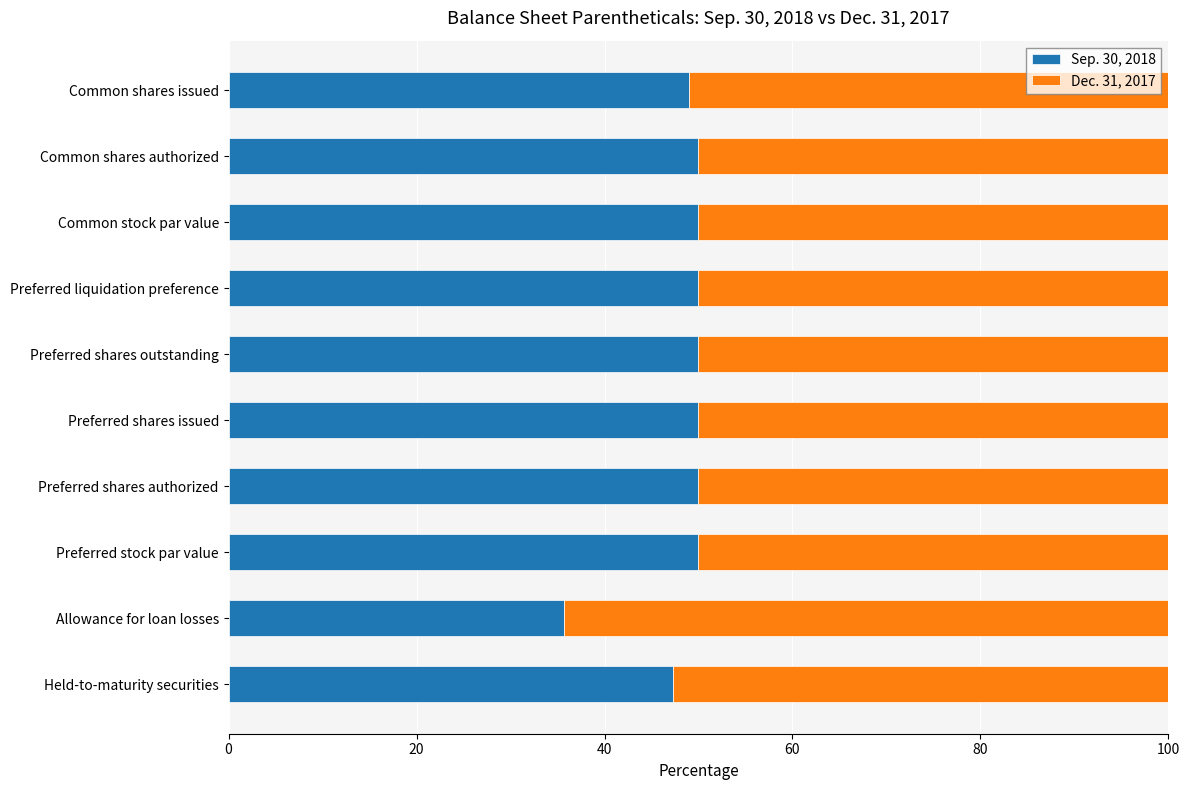

The value of Sep. 30, 2018 at Allowance for loan losses is 35.7. True or false?

True